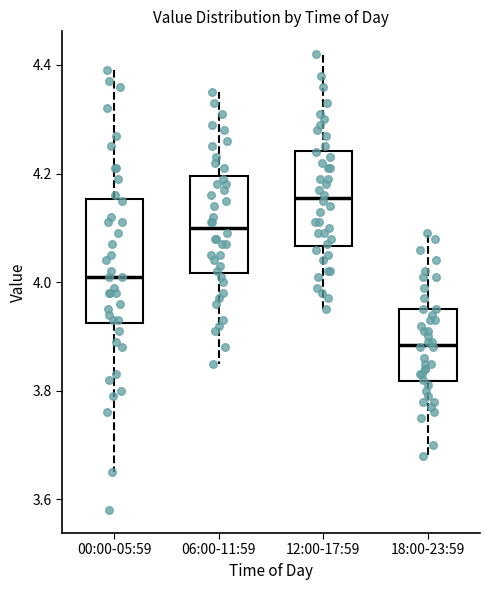

Reading left to right, transcribe this box plot: for each box, give where its median line is, the range the box spans, and where its two whiskers end, as read against the y-axis. The values are not printed on the chart, so give them approximately, as read against the axis.

00:00-05:59: median 4.02, box 3.92 to 4.16, whiskers 3.66 to 4.40
06:00-11:59: median 4.10, box 4.02 to 4.20, whiskers 3.86 to 4.36
12:00-17:59: median 4.16, box 4.06 to 4.24, whiskers 3.96 to 4.42
18:00-23:59: median 3.88, box 3.82 to 3.96, whiskers 3.68 to 4.10